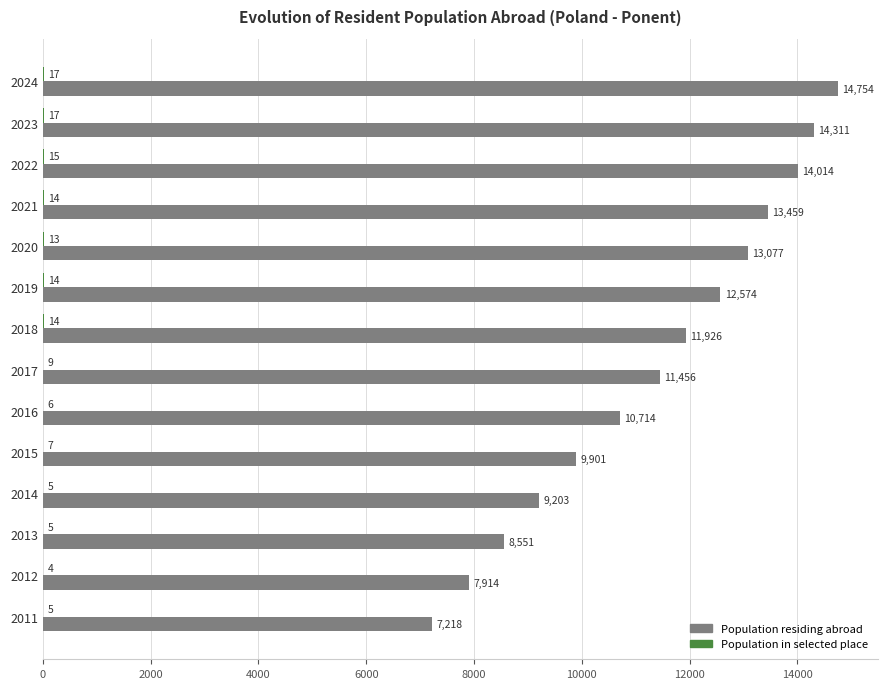

Which series changed the most between 2020 and 2014?

Population residing abroad